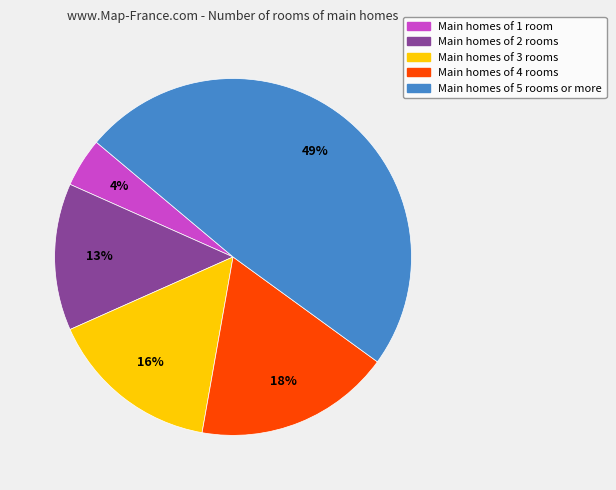

To the nearest percent, what is the average slice percentage?

20%